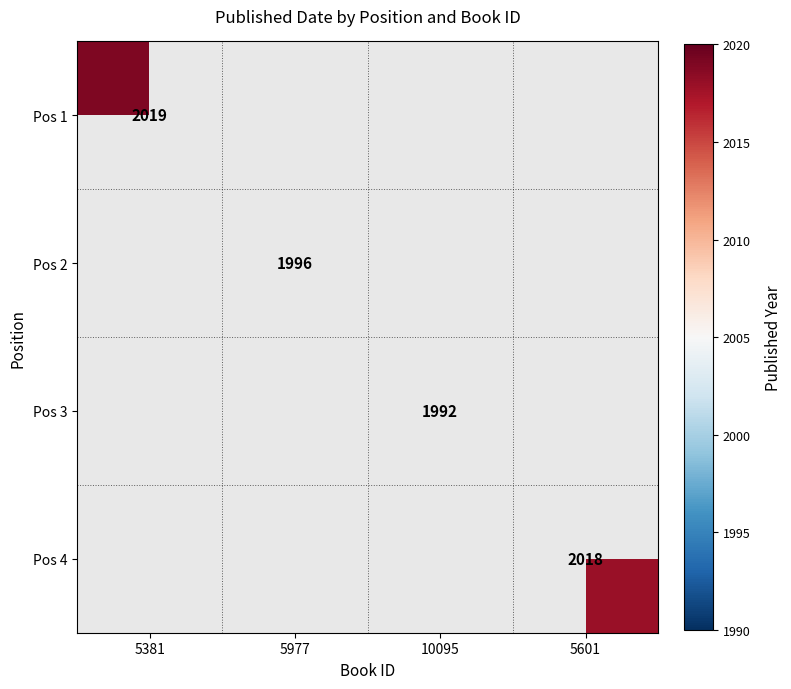

Which category has the lowest value across all series?

10095